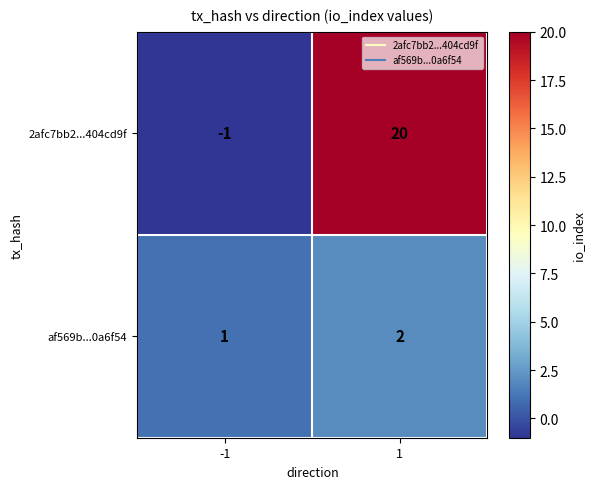

Which series has the largest total across all categories?

2afc7bb2...404cd9f